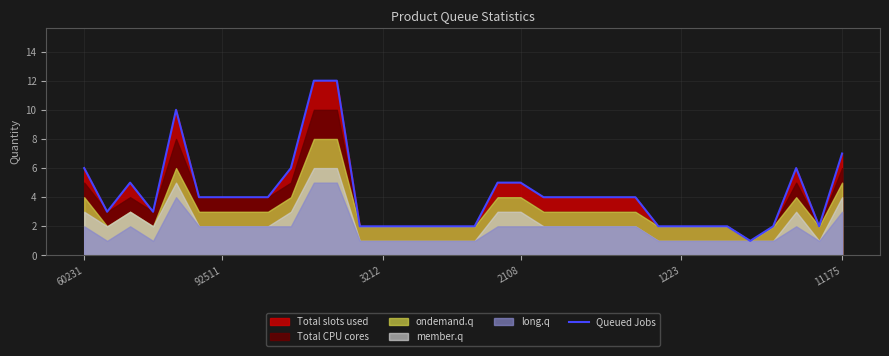

What is the label of the 21st point from the left?

20